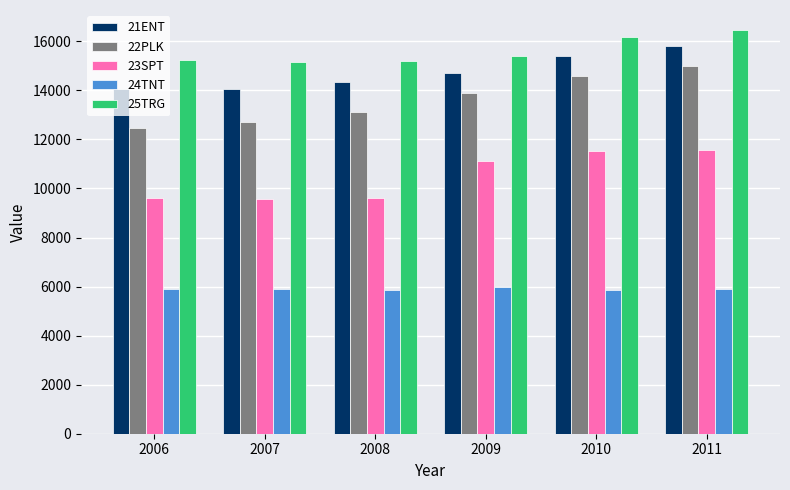

Which series has the largest total across all categories?

25TRG